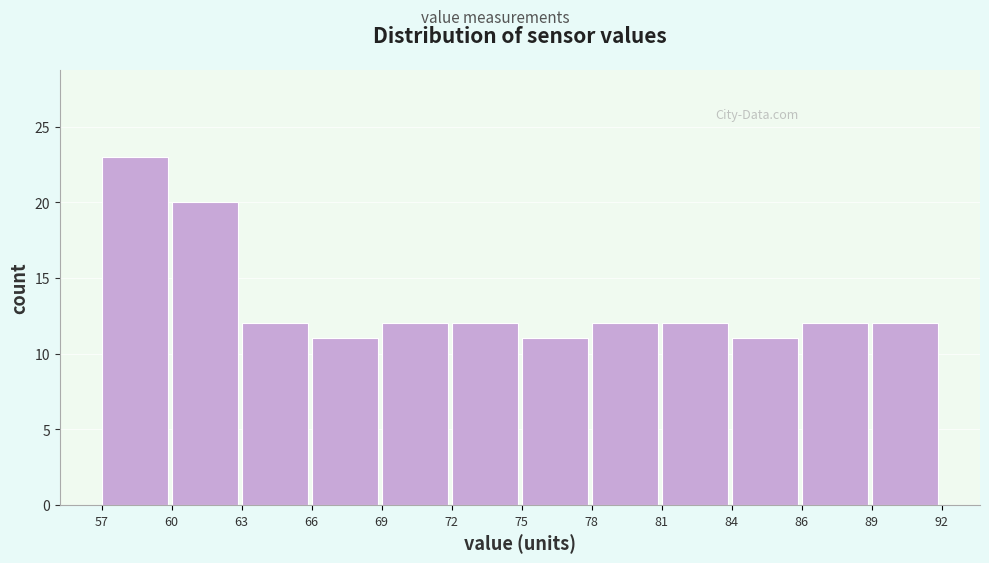

Reading right to left, transcribe all the data shown in this chart.

89=12	86=12	84=11	81=12	78=12	75=11	72=12	69=12	66=11	63=12	60=20	57=23